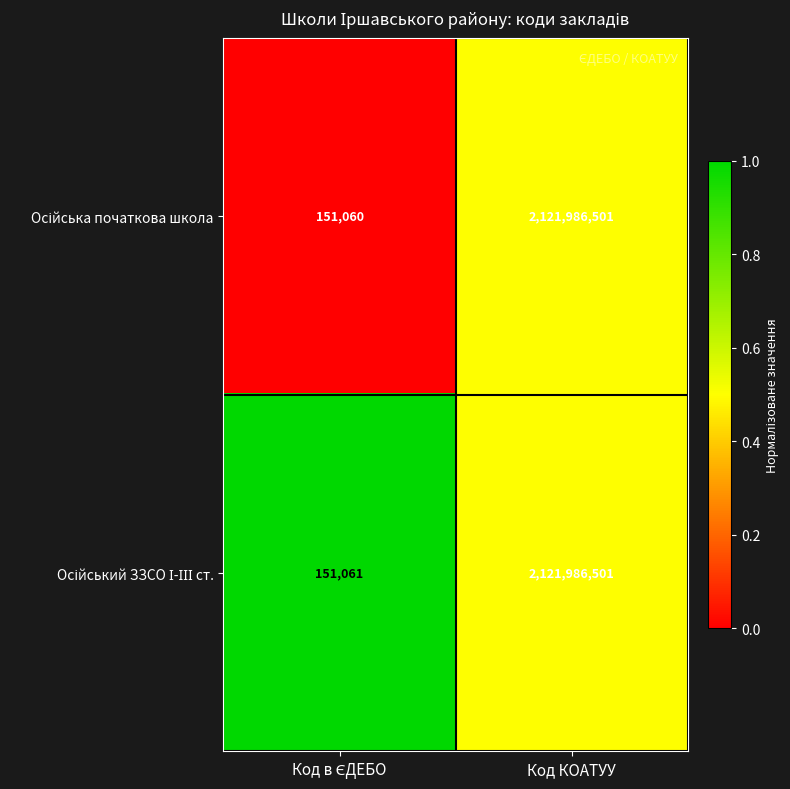

What is the smallest value displayed?

151060